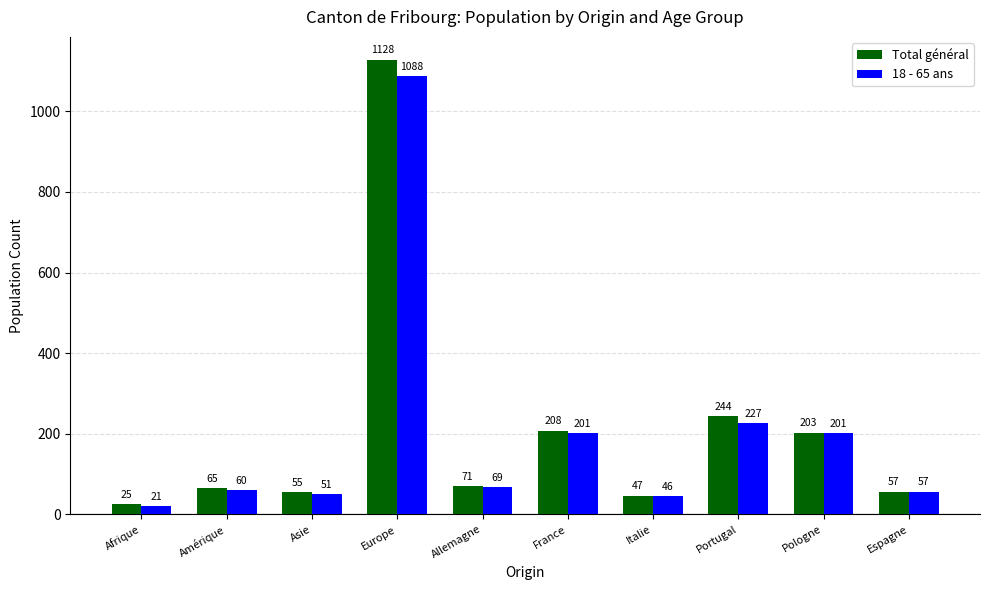

Is the value of 18 - 65 ans at France greater than the value of Total général at Amérique?

Yes